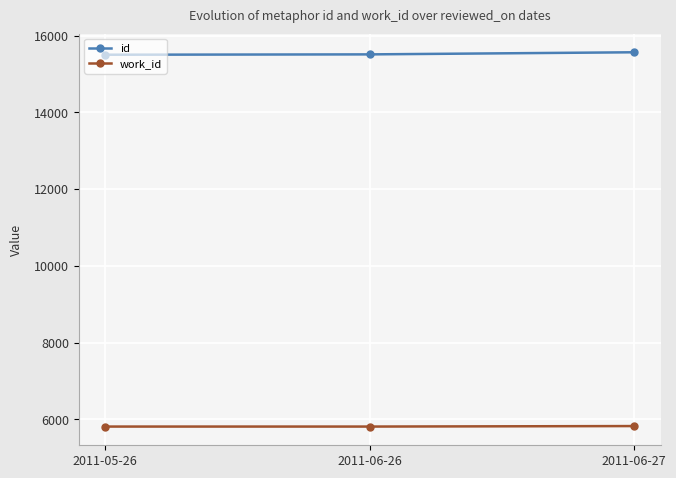

Is it true that id equals 8214 at 2011-05-26?

False